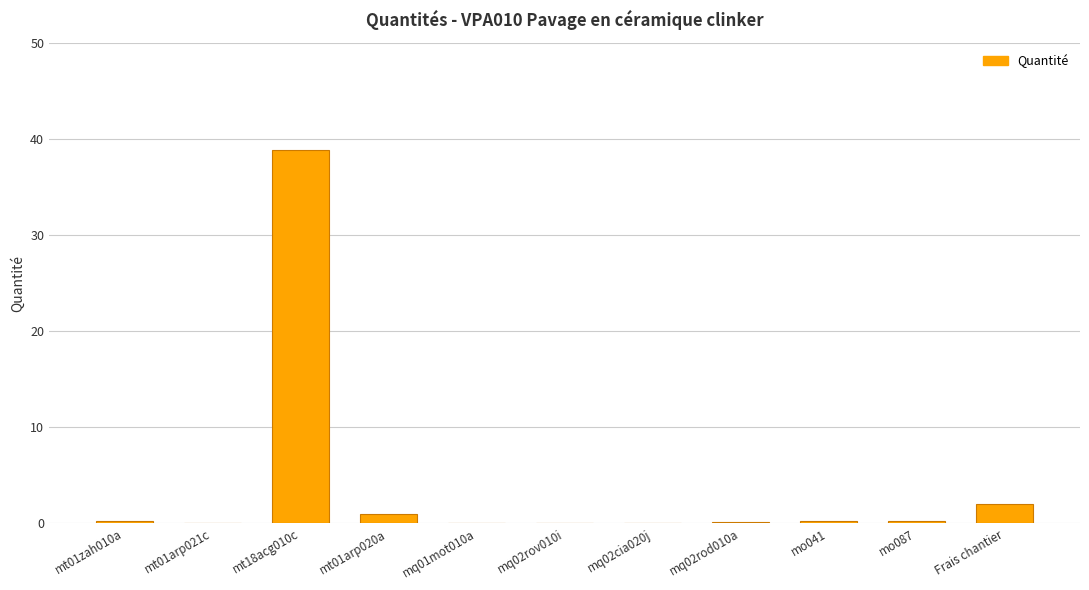

What is the sum of all values?

42.9